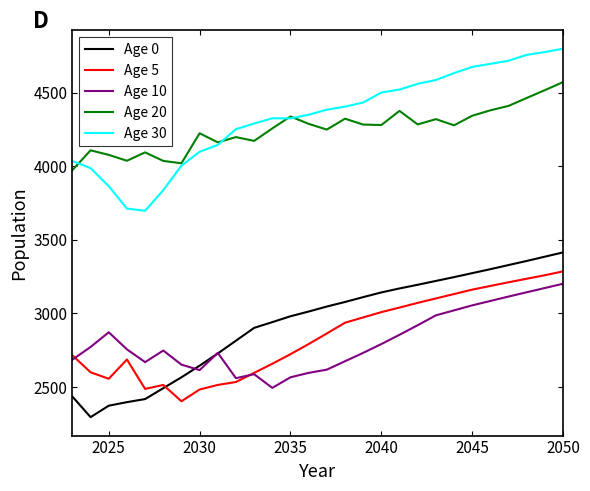

What is the lowest value of the Age 5 series?

2403